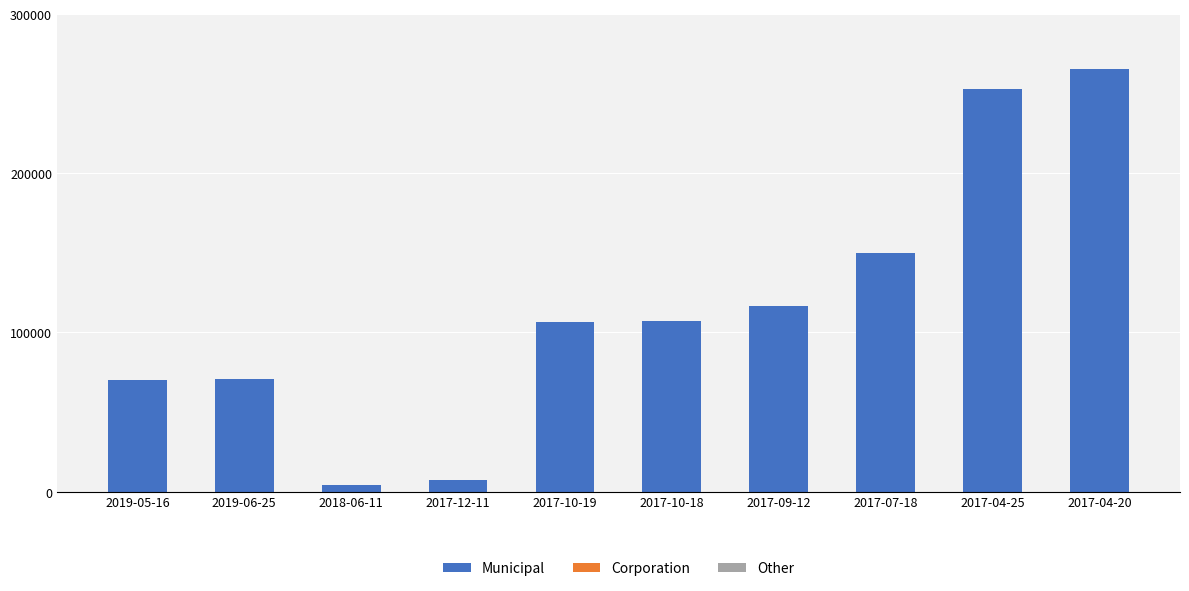

Which category has the highest value in the Municipal series?

2017-04-20